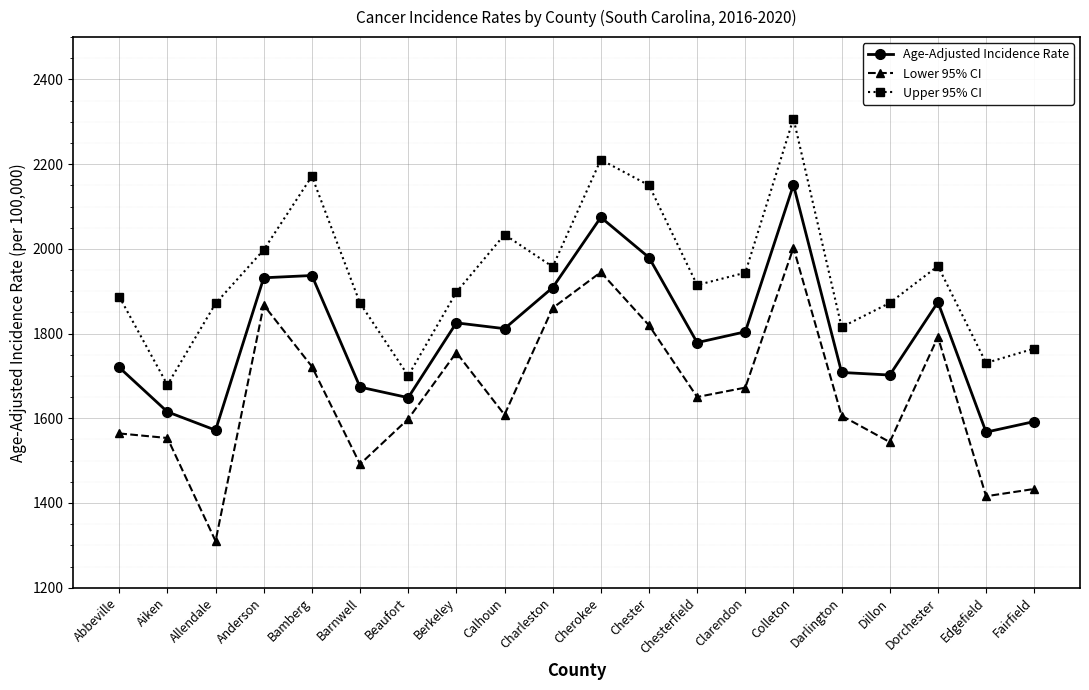

Does the chart have visible grid lines?

Yes